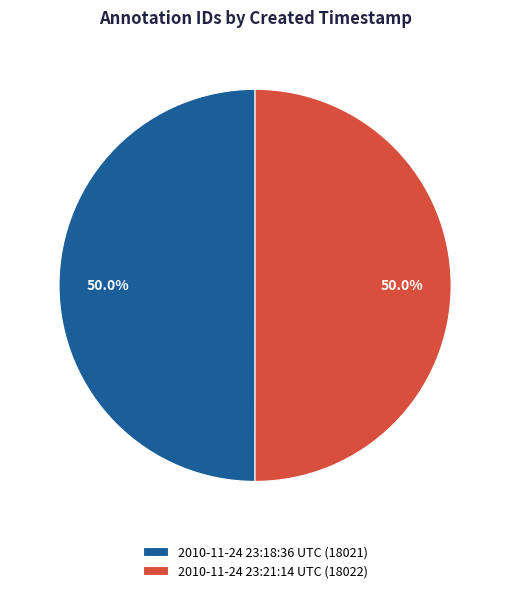

What percentage is the 2010-11-24 23:21:14 UTC slice, to the nearest percent?

50%